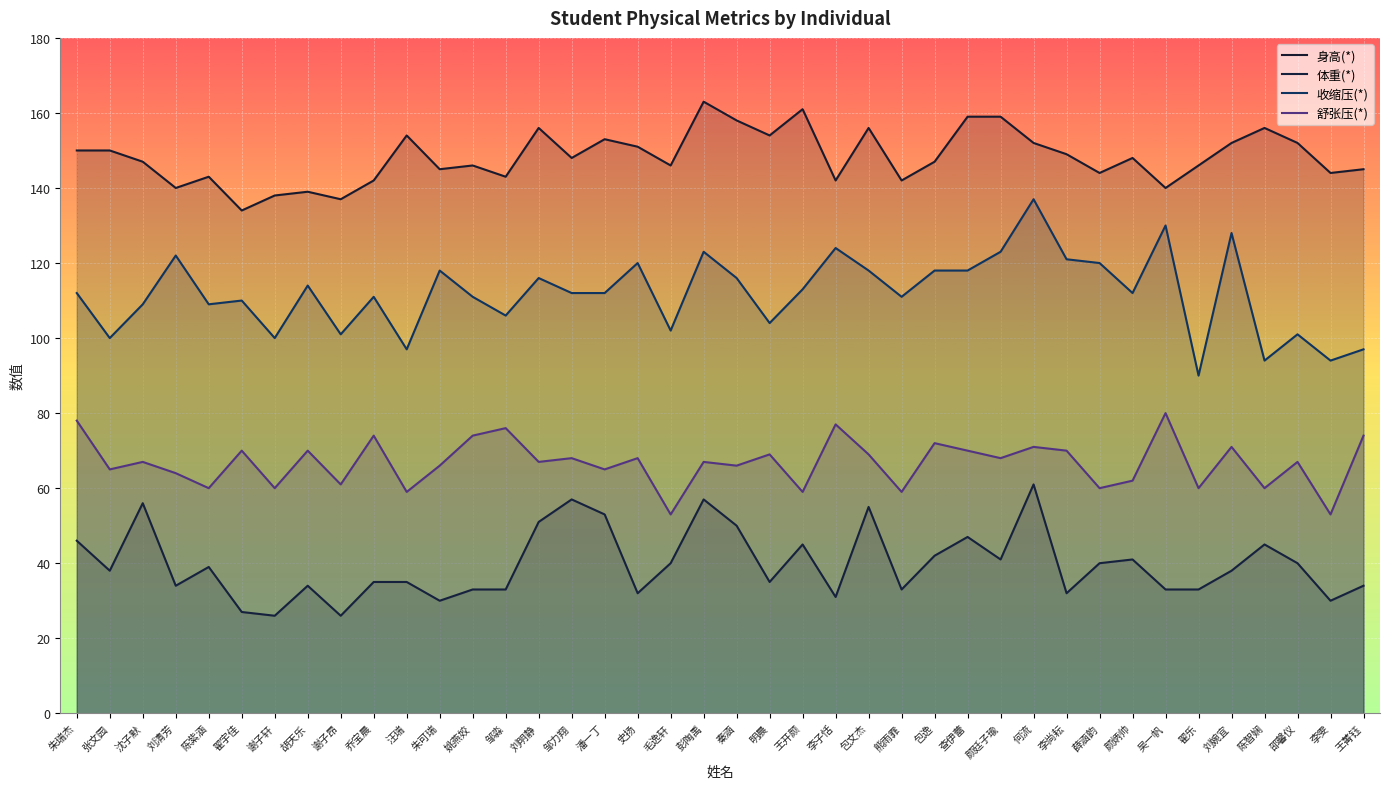

What is the label of the 31st point from the left?

李尚耘